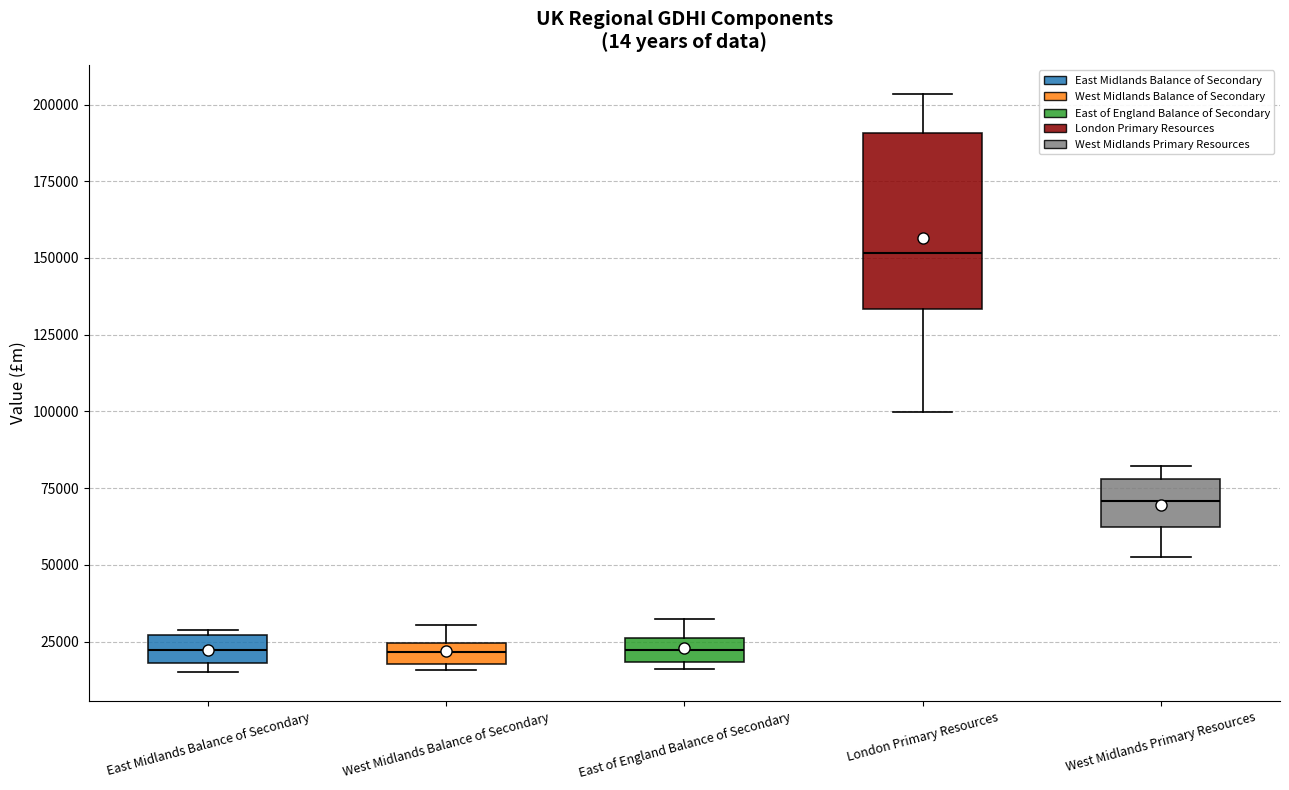

Which box is the tallest, from its lower edge to its upper edge?

London Primary Resources